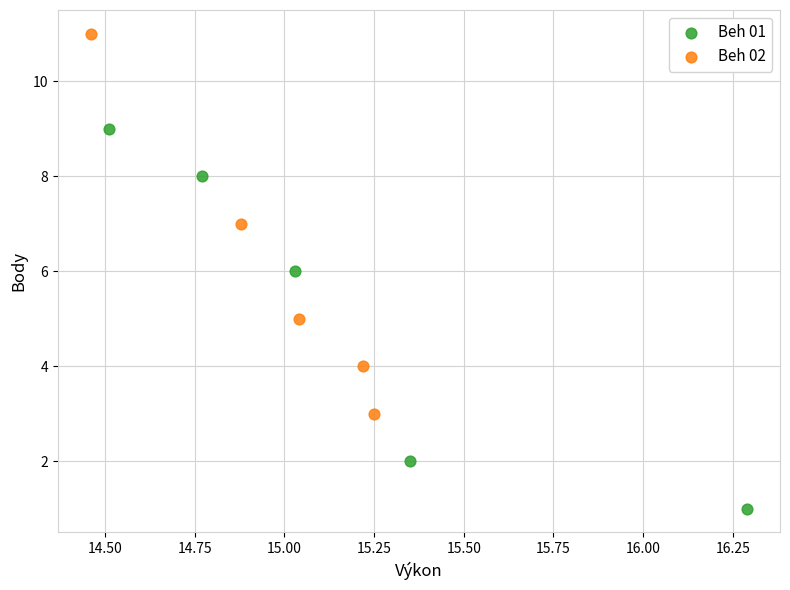

Which series contains the highest Y value?

Beh 02